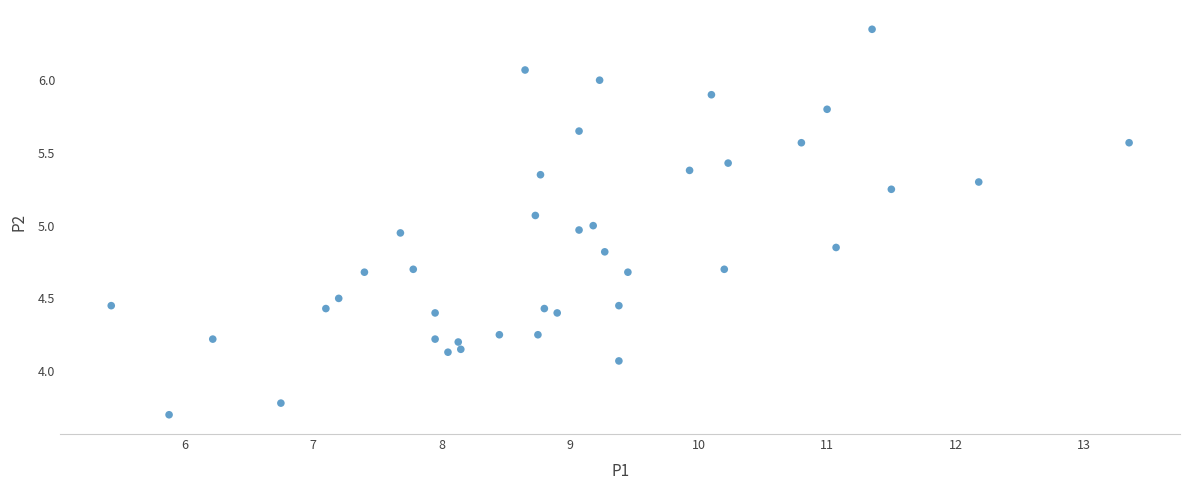

What is the range of X values (max minus min)?

7.9